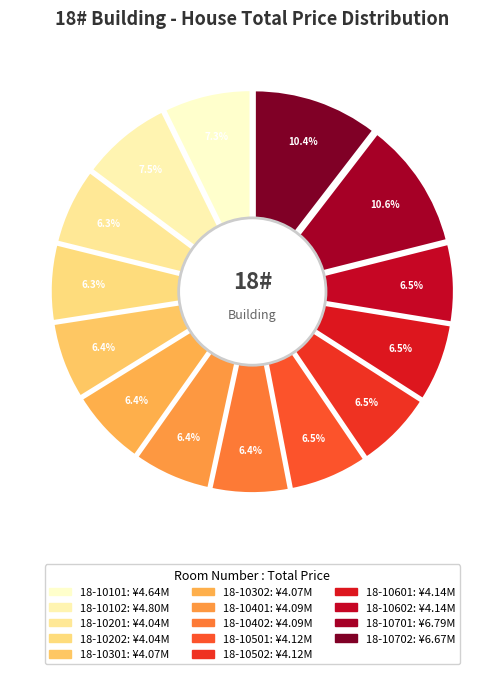

Which has a higher value, 18-10601 or 18-10201?

18-10601